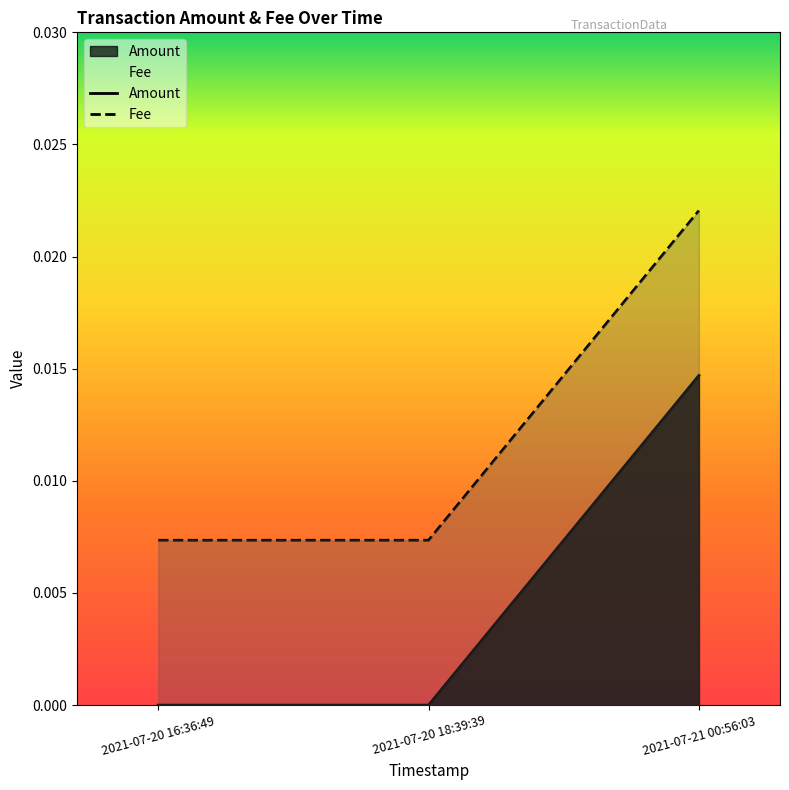

Rank the series at 2021-07-20 18:39:39 from lowest to highest value.

Amount, Fee